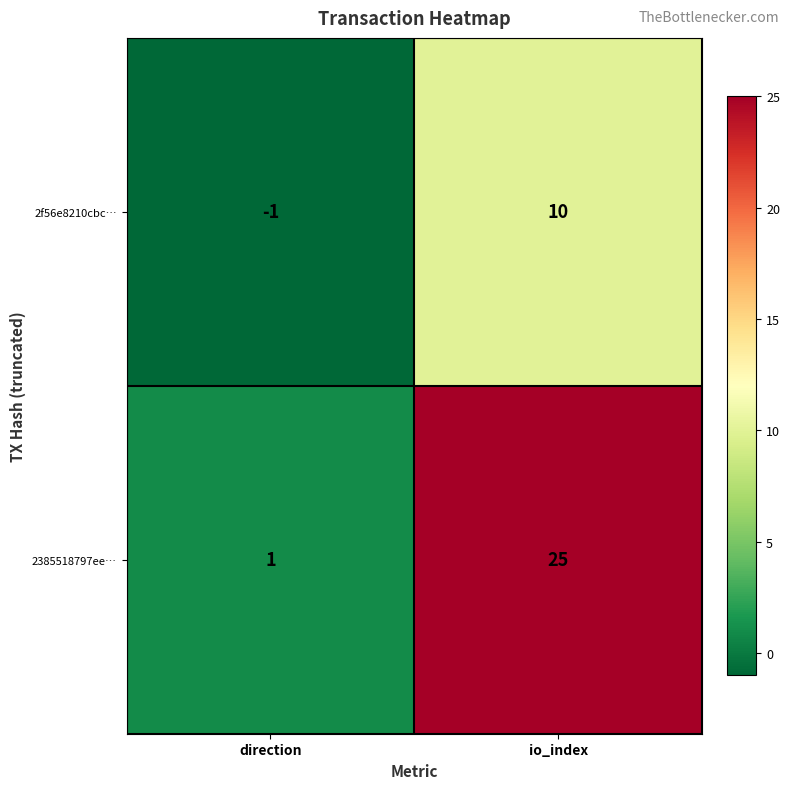

Reading left to right, what are all the values shown in this chart?

2f56e8210cbc…: direction=-1	io_index=10
2385518797ee…: direction=1	io_index=25